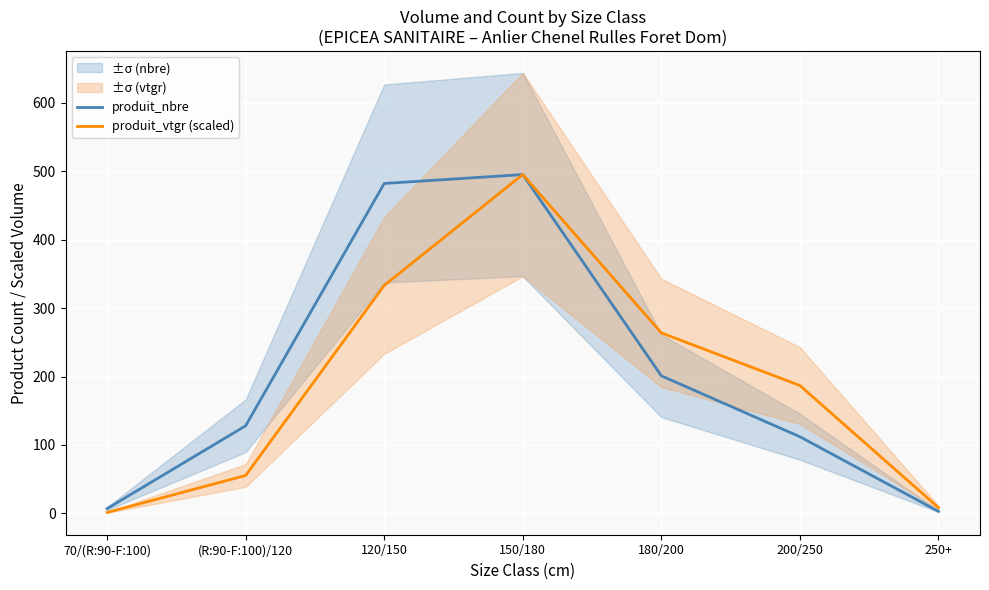

At 120/150, list the series in order from largest to smallest.

produit_nbre, produit_vtgr (scaled)